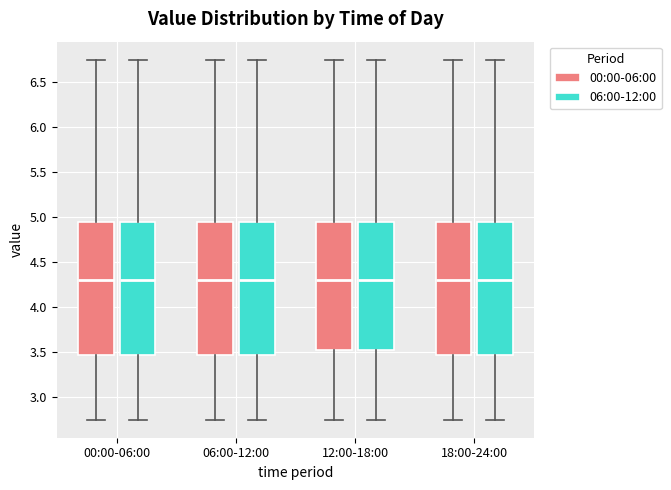

Reading left to right, transcribe this box plot: for each box, give where its median line is, the range the box spans, and where its two whiskers end, as read against the y-axis. The values are not printed on the chart, so give them approximately, as read against the axis.

00:00-06:00 (00:00-06:00): median 4.30, box 3.45 to 4.95, whiskers 2.75 to 6.75
00:00-06:00 (06:00-12:00): median 4.30, box 3.45 to 4.95, whiskers 2.75 to 6.75
06:00-12:00 (00:00-06:00): median 4.30, box 3.45 to 4.95, whiskers 2.75 to 6.75
06:00-12:00 (06:00-12:00): median 4.30, box 3.45 to 4.95, whiskers 2.75 to 6.75
12:00-18:00 (00:00-06:00): median 4.30, box 3.55 to 4.95, whiskers 2.75 to 6.75
12:00-18:00 (06:00-12:00): median 4.30, box 3.55 to 4.95, whiskers 2.75 to 6.75
18:00-24:00 (00:00-06:00): median 4.30, box 3.45 to 4.95, whiskers 2.75 to 6.75
18:00-24:00 (06:00-12:00): median 4.30, box 3.45 to 4.95, whiskers 2.75 to 6.75